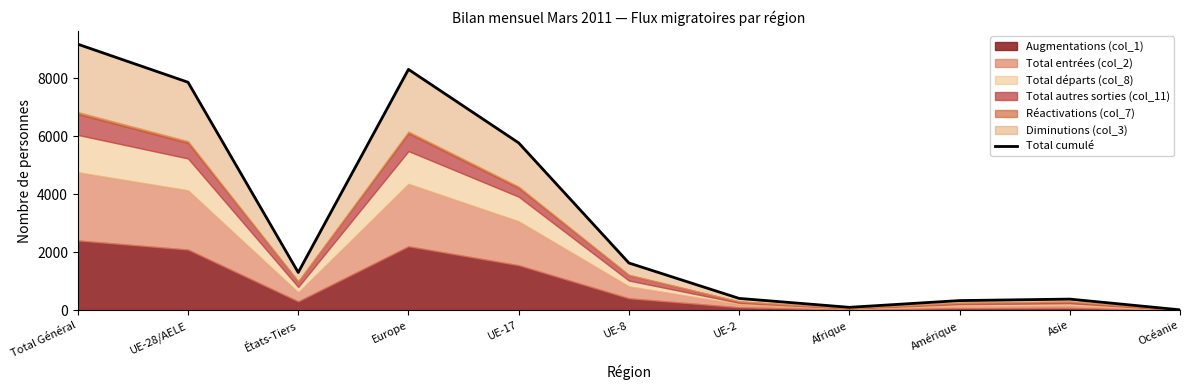

What is the difference between the maximum and minimum values?

9144